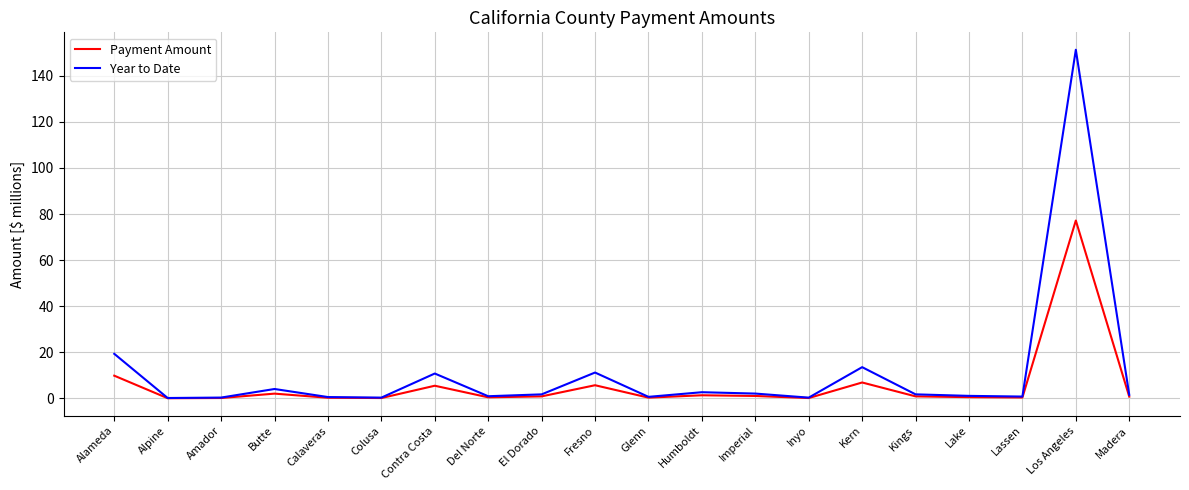

True or false: Year to Date has more than 1 interior local peaks.

True